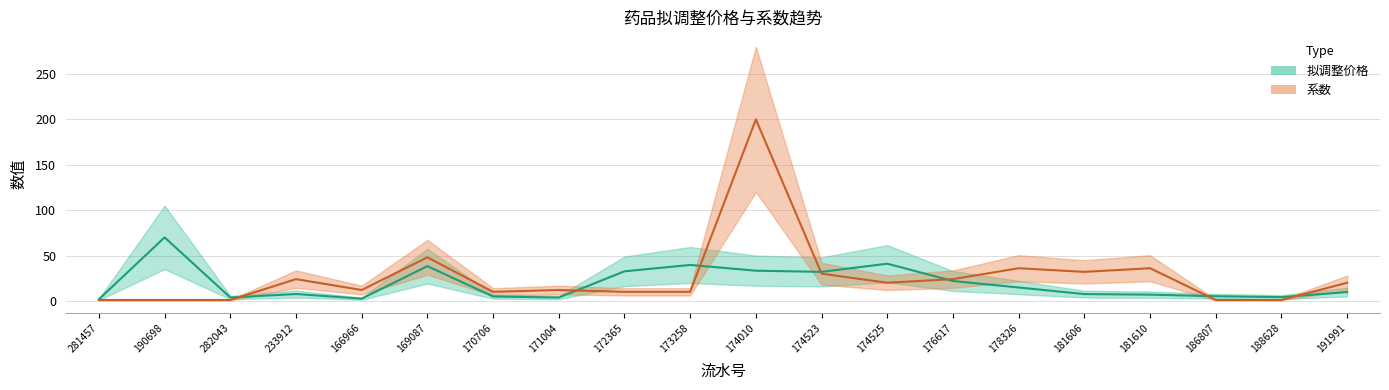

The value of 拟调整价格 at 169087 is 38.3. True or false?

True